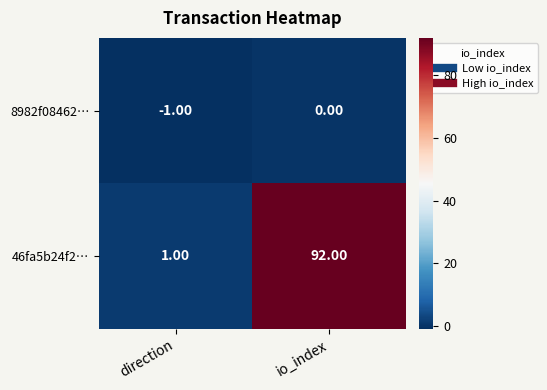

What is the sum of all 46fa5b24f2… values?

93